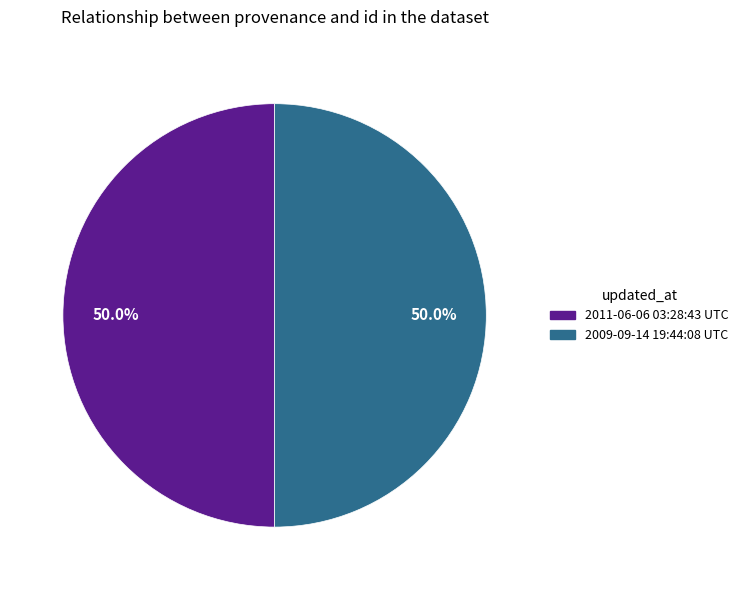

What is the ratio of the value at 2011-06-06 03:28:43 UTC to the value at 2009-09-14 19:44:08 UTC?

1.0